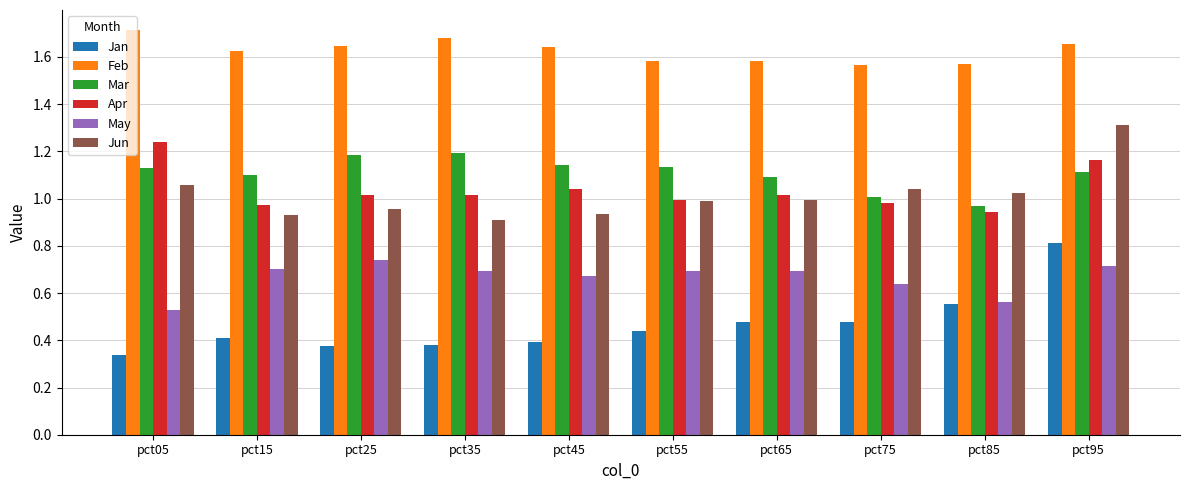

Is it true that Apr equals 1.0 at pct65?

True